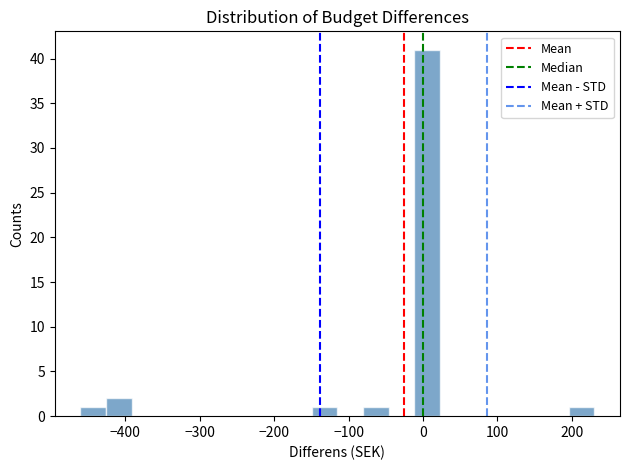

Read against the x-axis, roughly where is the centre of the tallest bar?

10